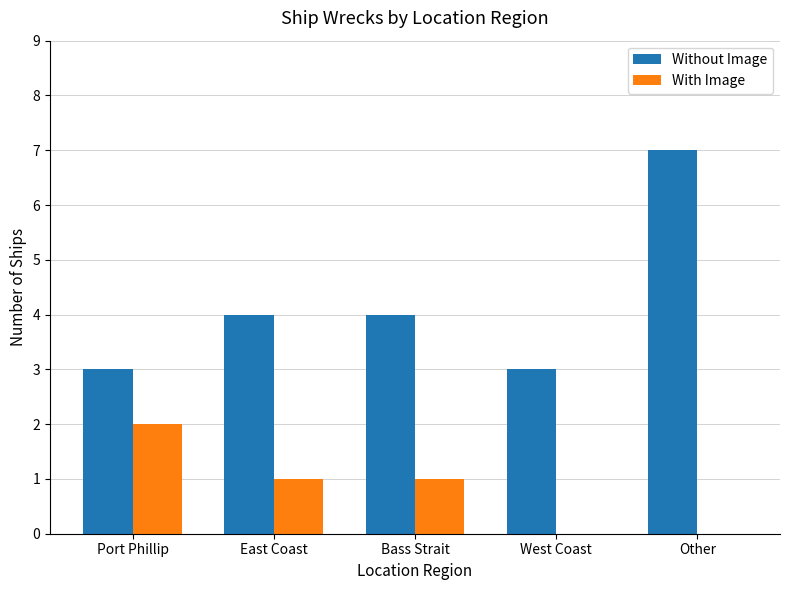

What is the difference between the With Image values at East Coast and Port Phillip?

1